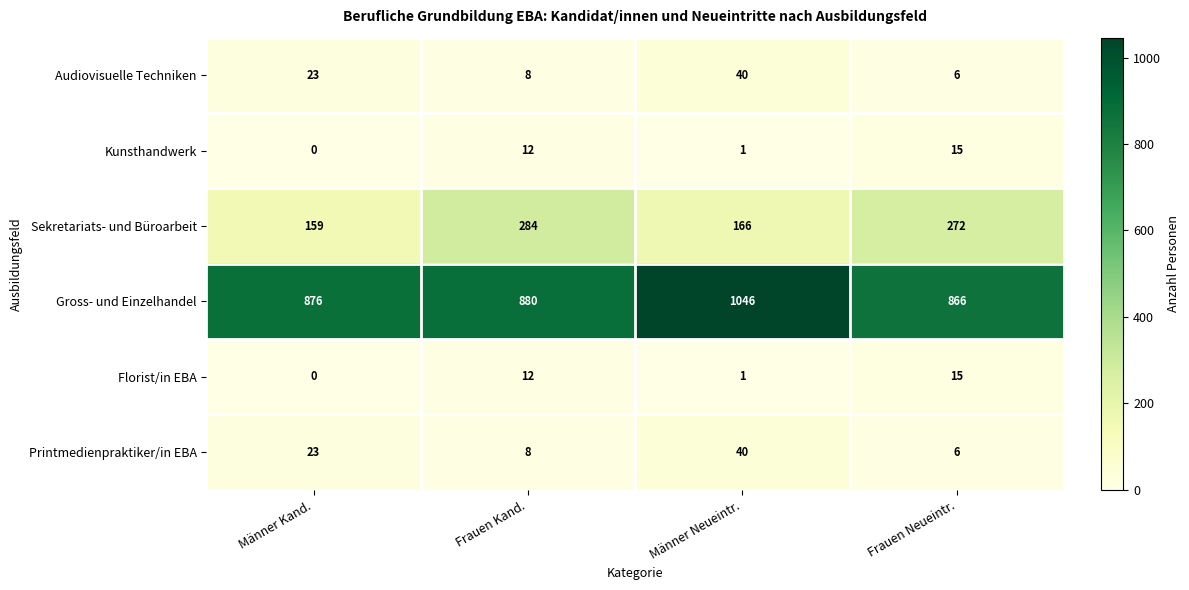

What is the difference between the maximum and minimum values in the Printmedienpraktiker/in EBA series?

34